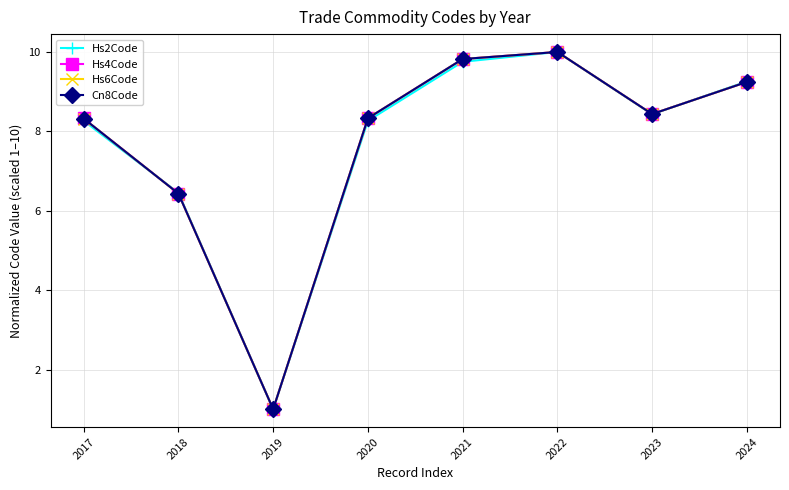

What is the highest value of the Hs4Code series?

10.0